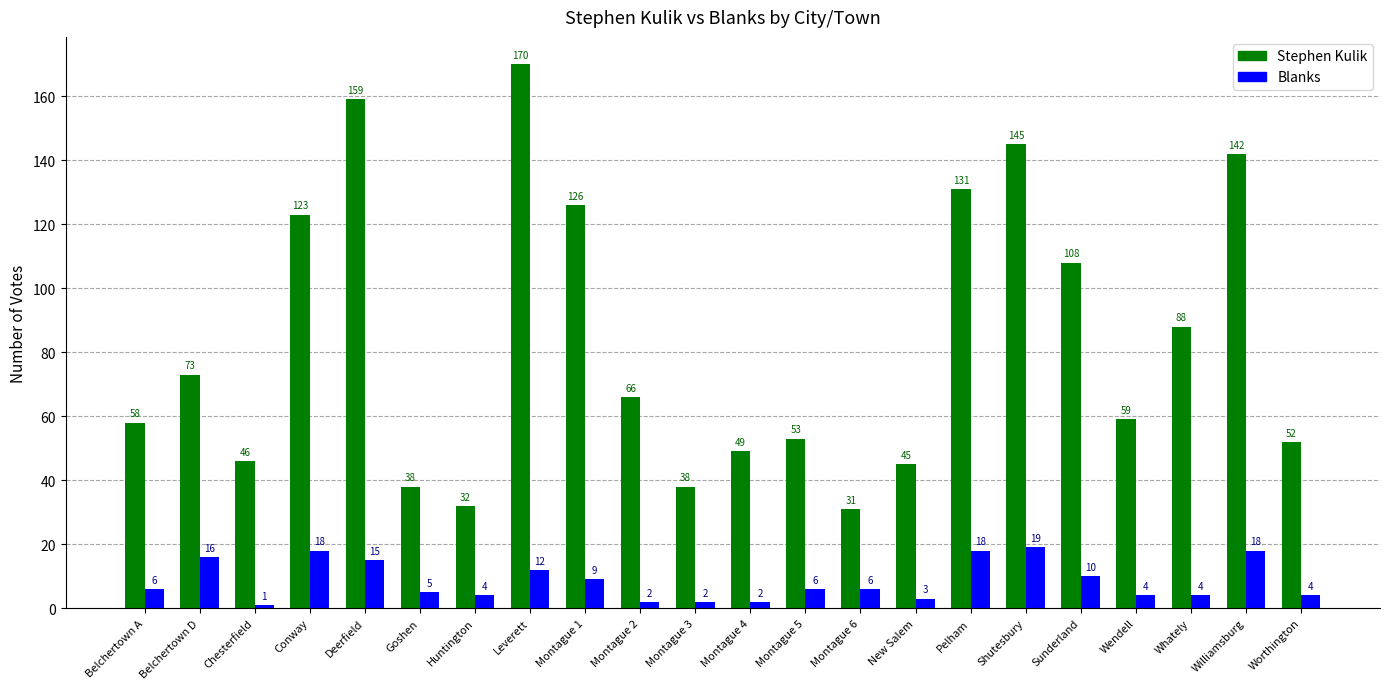

Rank the series by their average value, from highest to lowest.

Stephen Kulik, Blanks